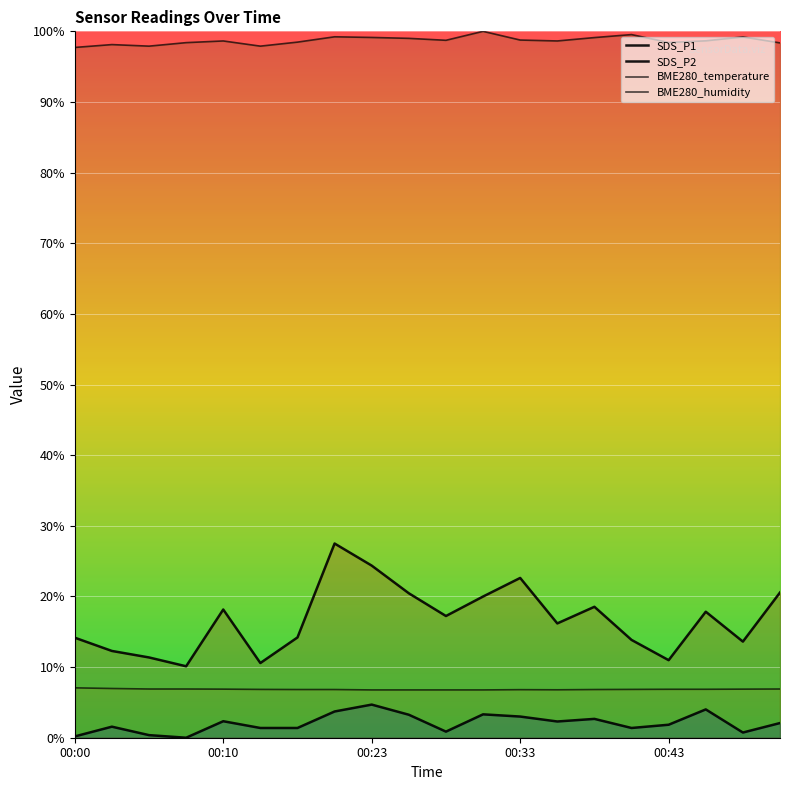

True or false: BME280_temperature and SDS_P2 intersect in this chart.

False